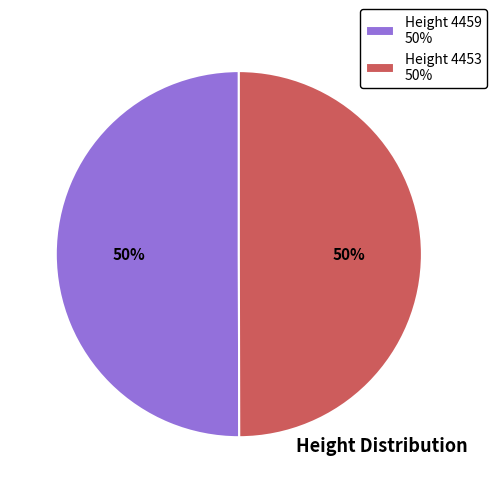

Is it true that Height 4453 is 55% of the pie?

False